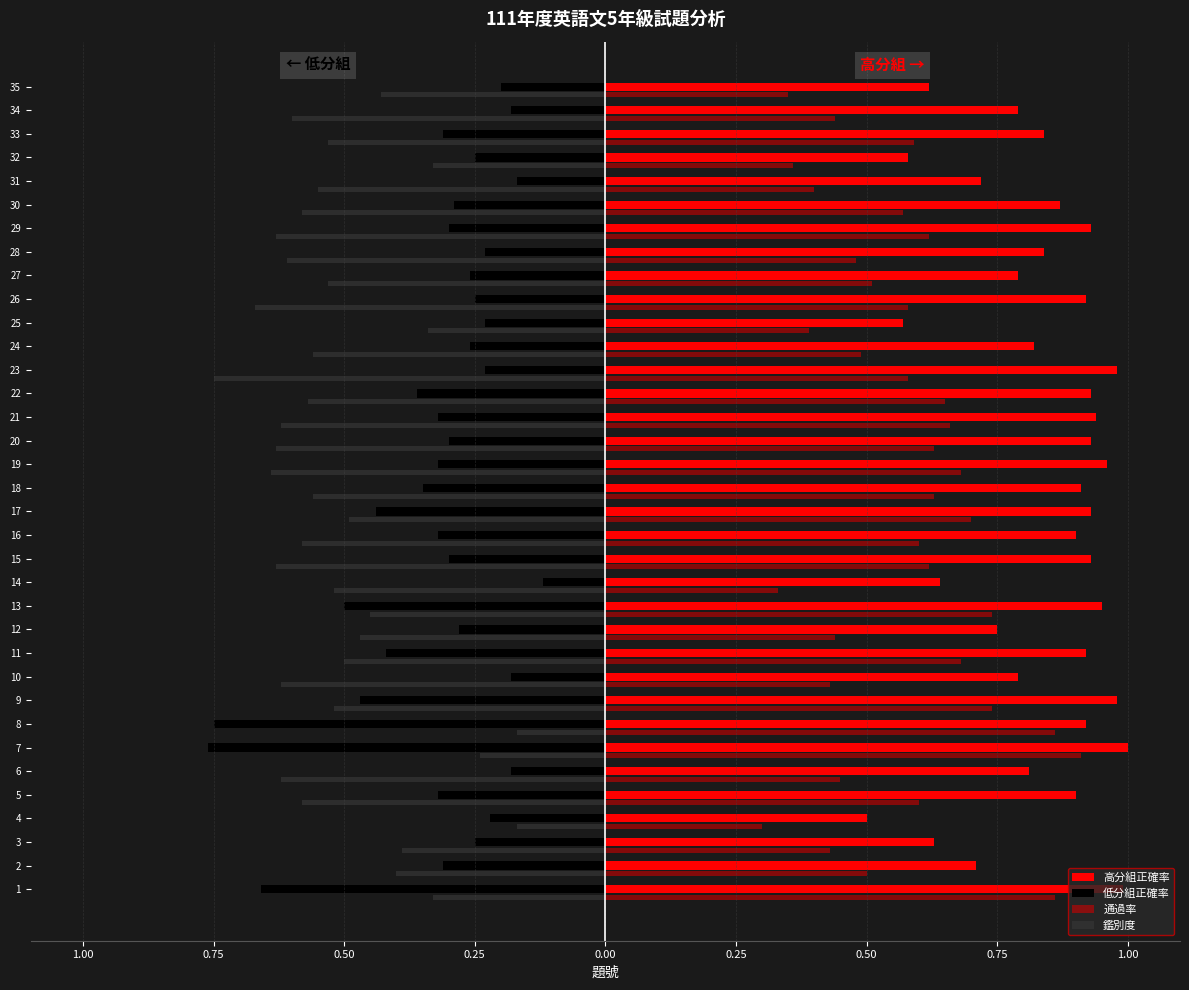

Reading left to right, extract all data points from this chart.

高分組正確率: 1.0	0.7	0.6	0.5	0.9	0.8	1.0	0.9	1.0	0.8	0.9	0.8	0.9	0.6	0.9	0.9	0.9	0.9	1.0	0.9	0.9	0.9	1.0	0.8	0.6	0.9	0.8	0.8	0.9	0.9	0.7	0.6	0.8	0.8	0.6
低分組正確率: -0.7	-0.3	-0.2	-0.2	-0.3	-0.2	-0.8	-0.8	-0.5	-0.2	-0.4	-0.3	-0.5	-0.1	-0.3	-0.3	-0.4	-0.3	-0.3	-0.3	-0.3	-0.4	-0.2	-0.3	-0.2	-0.2	-0.3	-0.2	-0.3	-0.3	-0.2	-0.2	-0.3	-0.2	-0.2
通過率: 0.9	0.5	0.4	0.3	0.6	0.5	0.9	0.9	0.7	0.4	0.7	0.4	0.7	0.3	0.6	0.6	0.7	0.6	0.7	0.6	0.7	0.7	0.6	0.5	0.4	0.6	0.5	0.5	0.6	0.6	0.4	0.4	0.6	0.4	0.3
鑑別度: -0.3	-0.4	-0.4	-0.2	-0.6	-0.6	-0.2	-0.2	-0.5	-0.6	-0.5	-0.5	-0.5	-0.5	-0.6	-0.6	-0.5	-0.6	-0.6	-0.6	-0.6	-0.6	-0.8	-0.6	-0.3	-0.7	-0.5	-0.6	-0.6	-0.6	-0.6	-0.3	-0.5	-0.6	-0.4